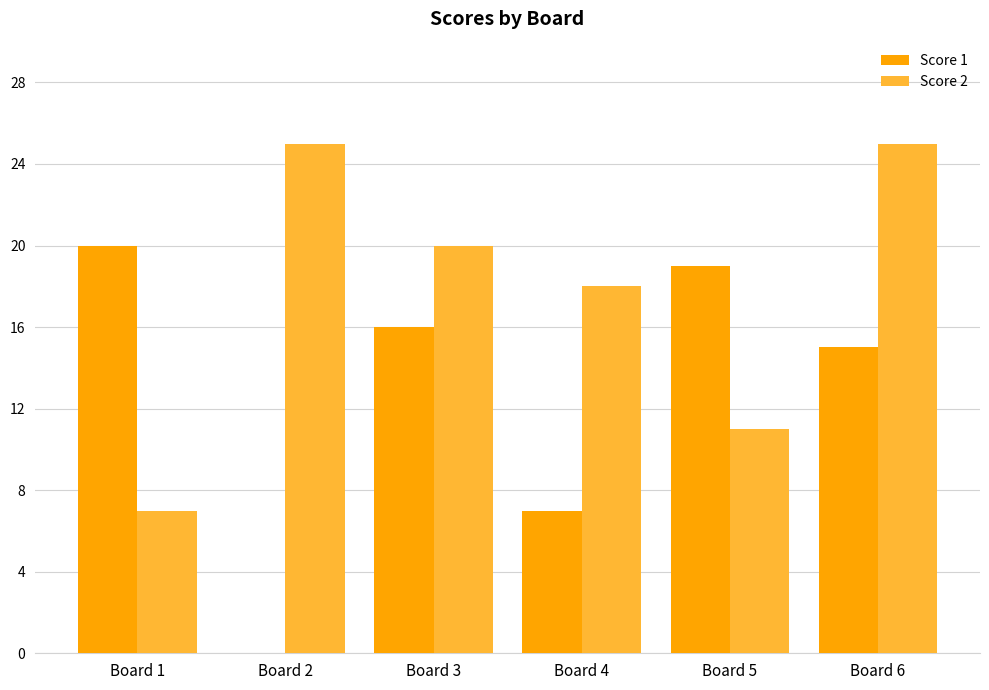

What is the maximum value for Score 2?

25